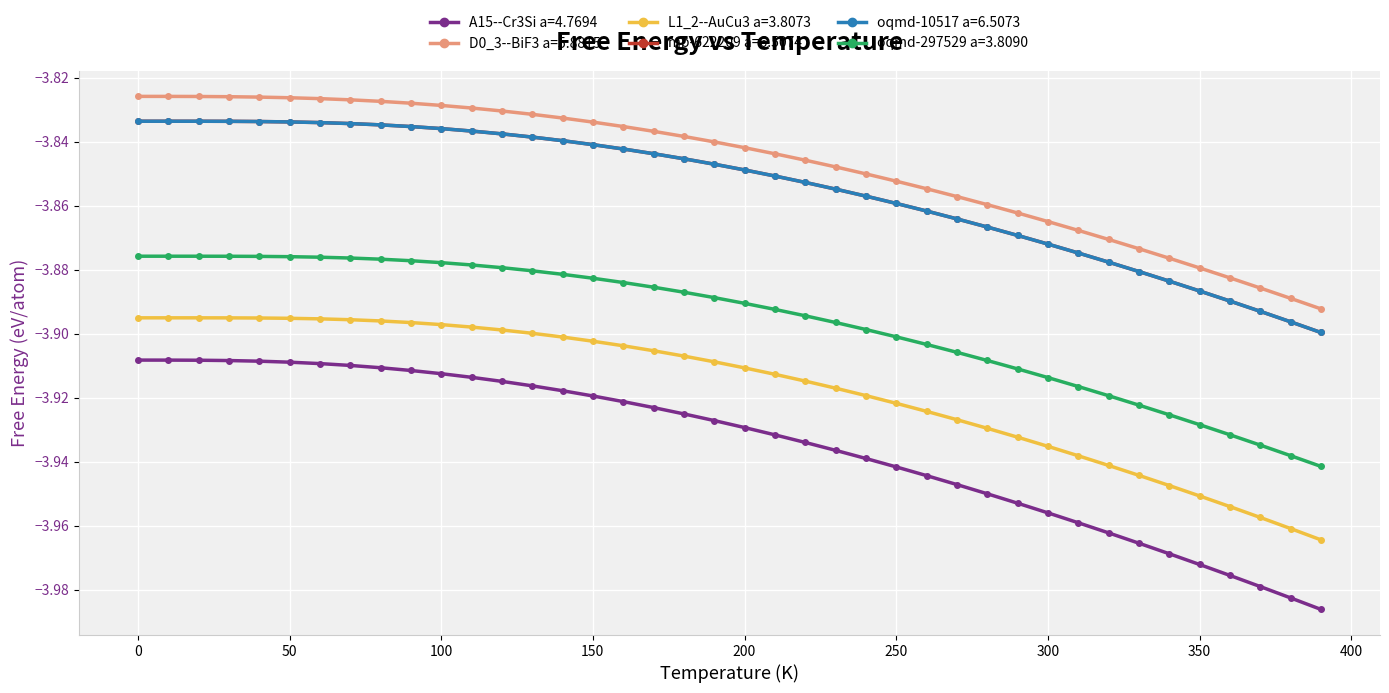

True or false: D0_3--BiF3 a=5.8815 and L1_2--AuCu3 a=3.8073 intersect in this chart.

False